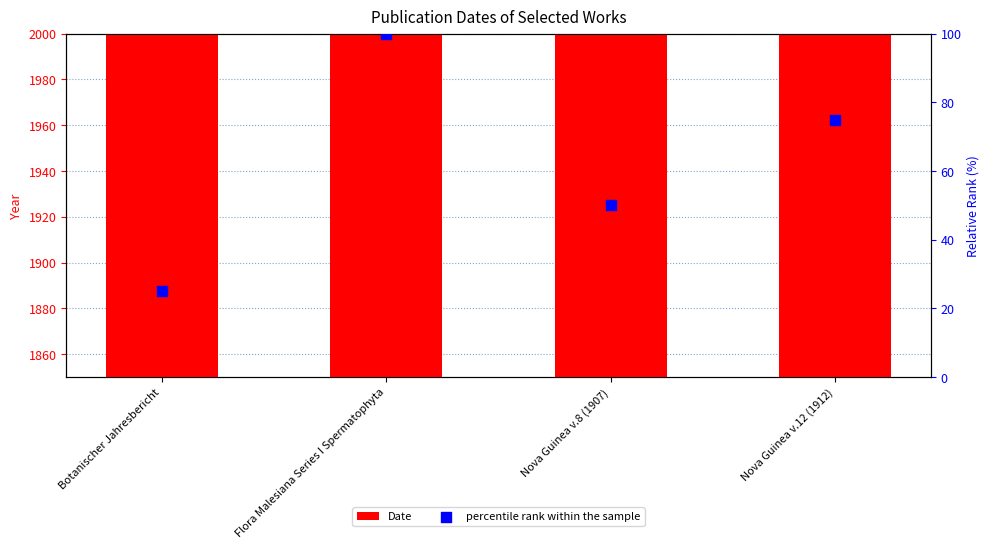

Is the value of Date at Nova Guinea v.12 (1912) greater than the value of percentile rank within the sample at Nova Guinea v.12 (1912)?

Yes